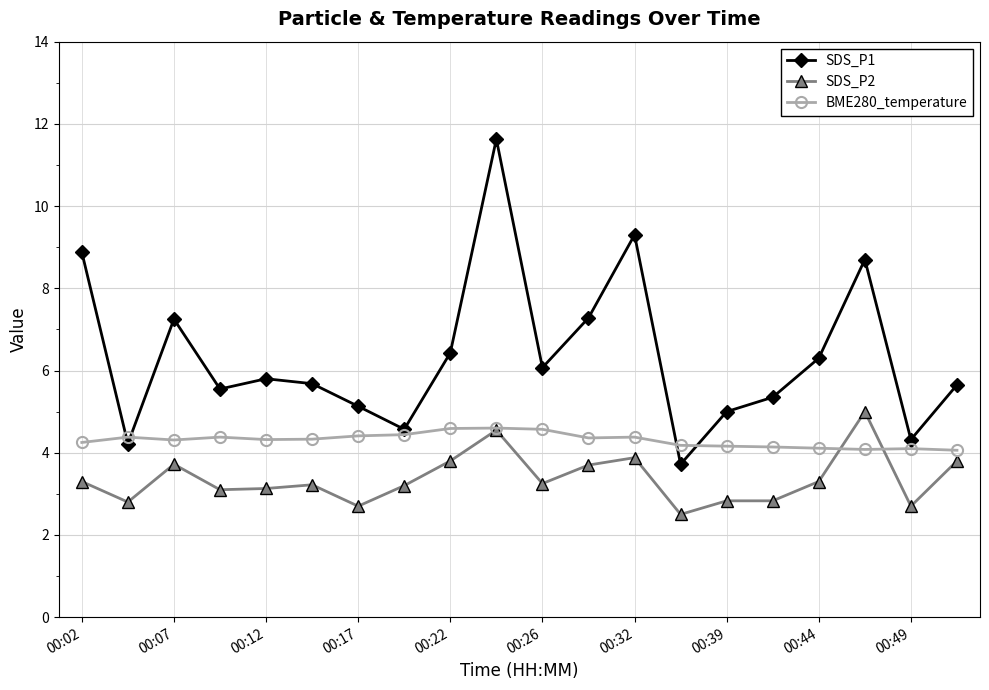

True or false: SDS_P1 and SDS_P2 cross at least once.

False